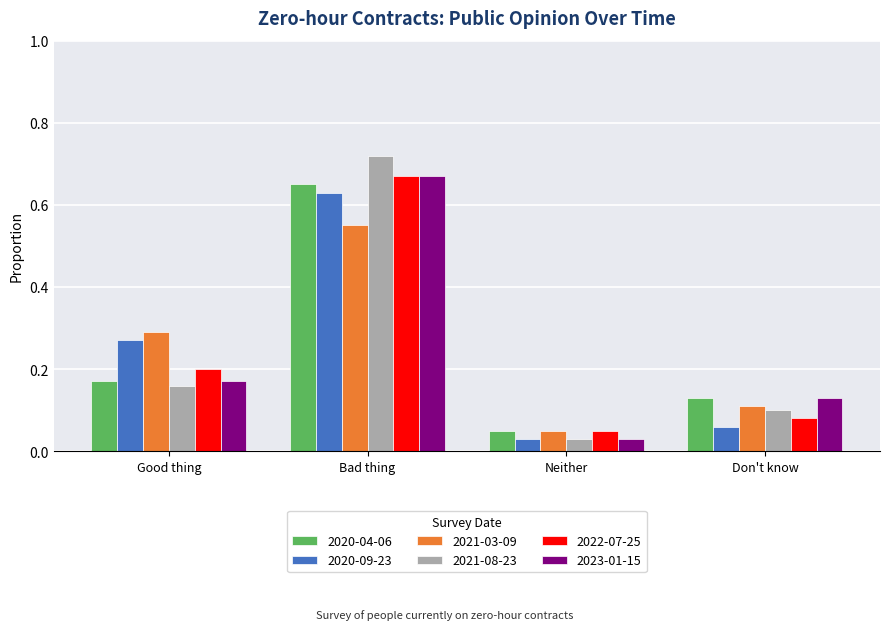

The value of 2023-01-15 at Bad thing is 0.1. True or false?

False